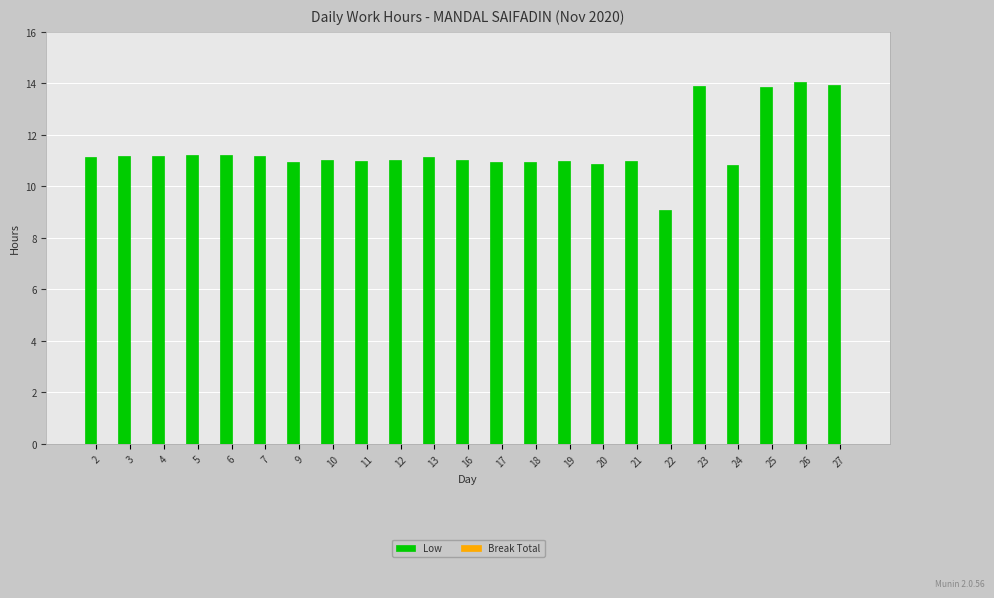

What is the approximate value at 5?

11.2